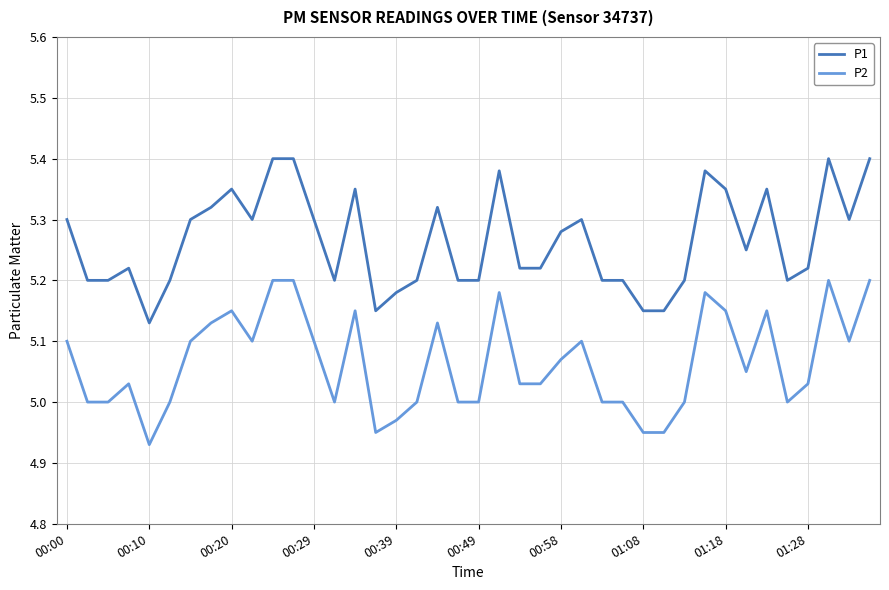

Count the P2 values in the range 5 to 6.

35